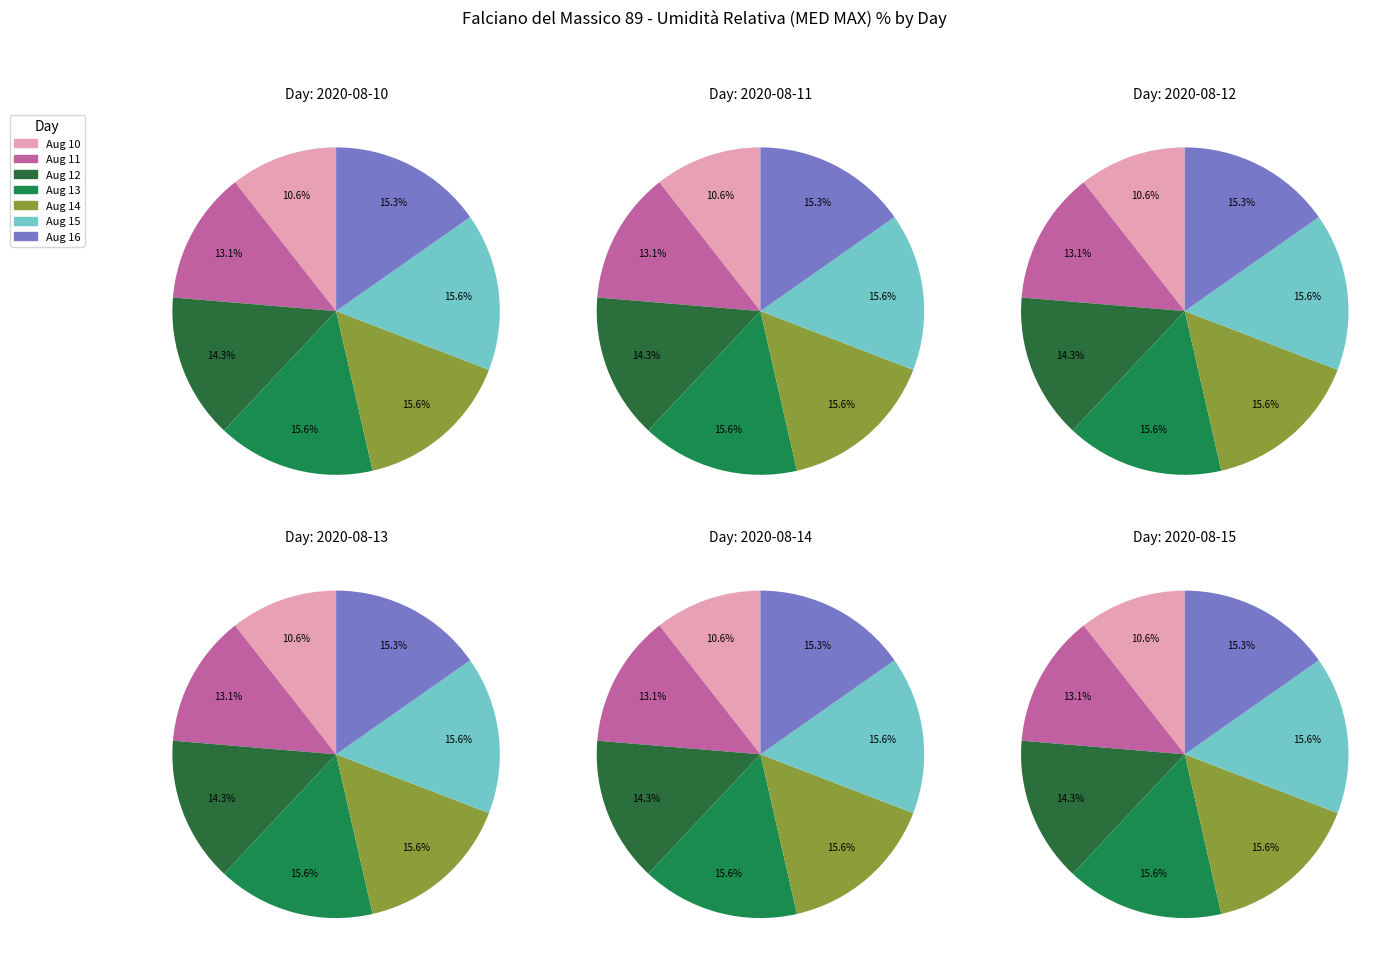

Combined, do 2020-08-14 and 2020-08-13 account for over 50%?

No